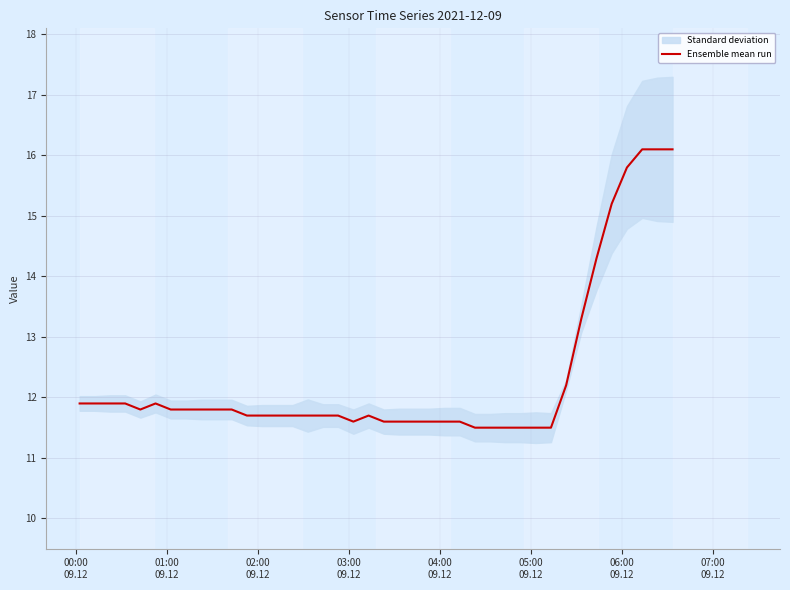

What is the maximum value for Ensemble mean run?

16.1